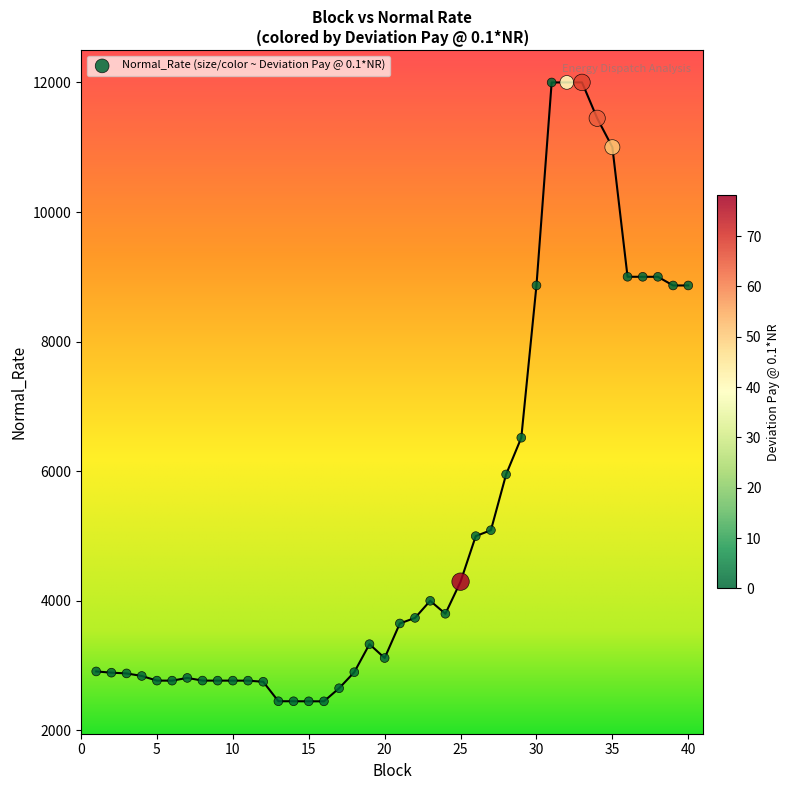

What Y value in the scatter plot is closest to 7224?

6516.8